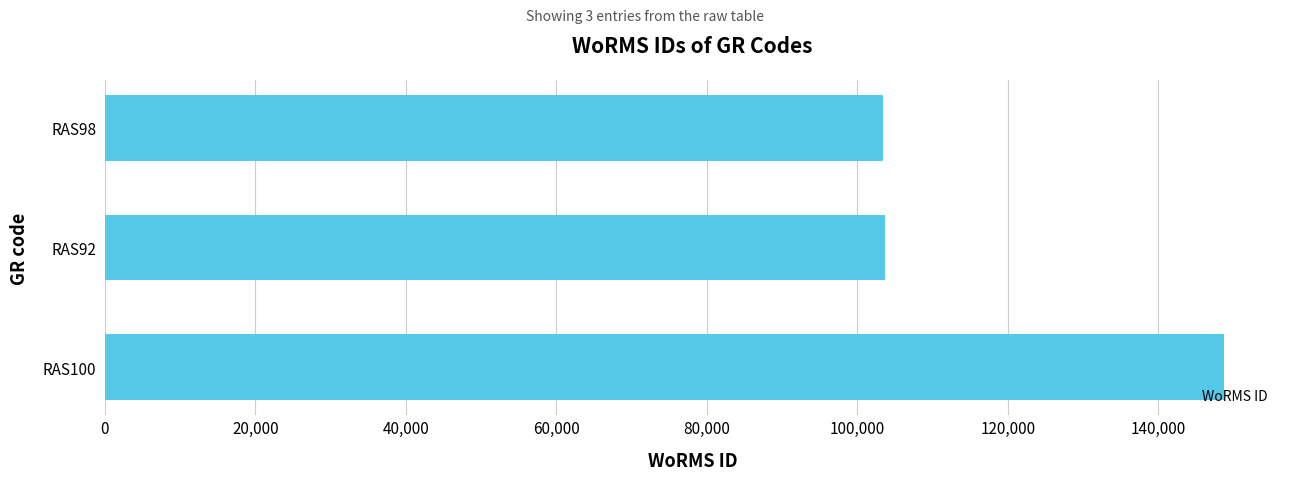

Where is the data nearest to the value 126076?

RAS92